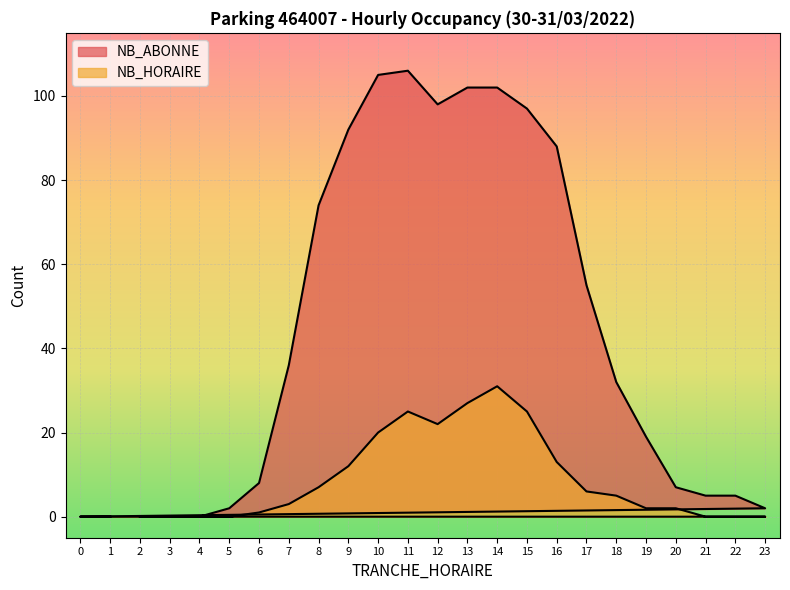

True or false: NB_ABONNE has more than 0 points higher than both neighbors.

True